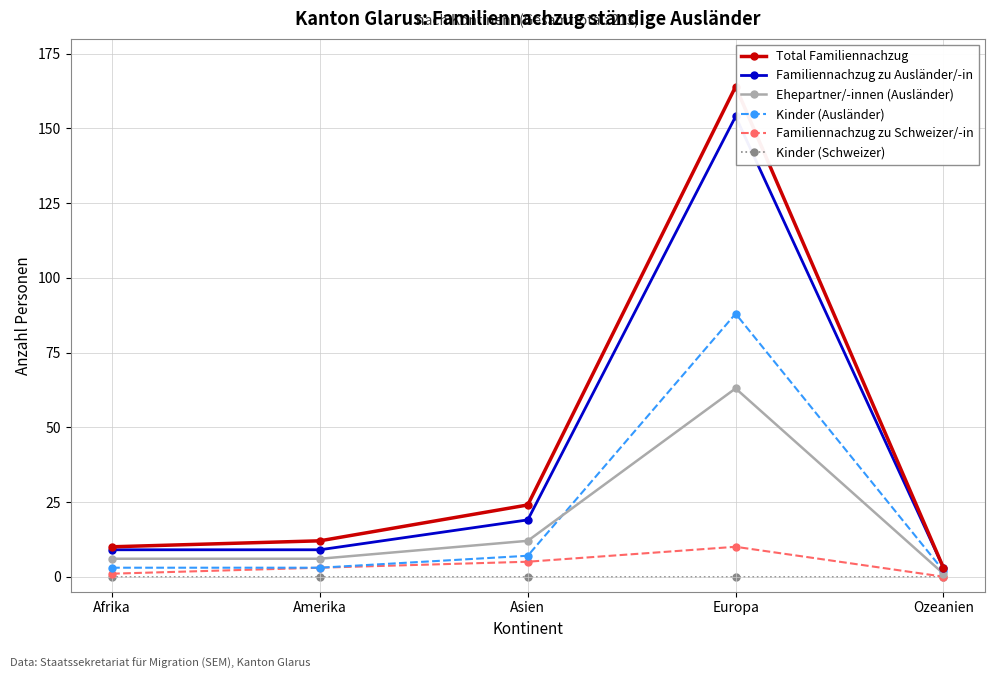

What position from the right is Ozeanien?

1